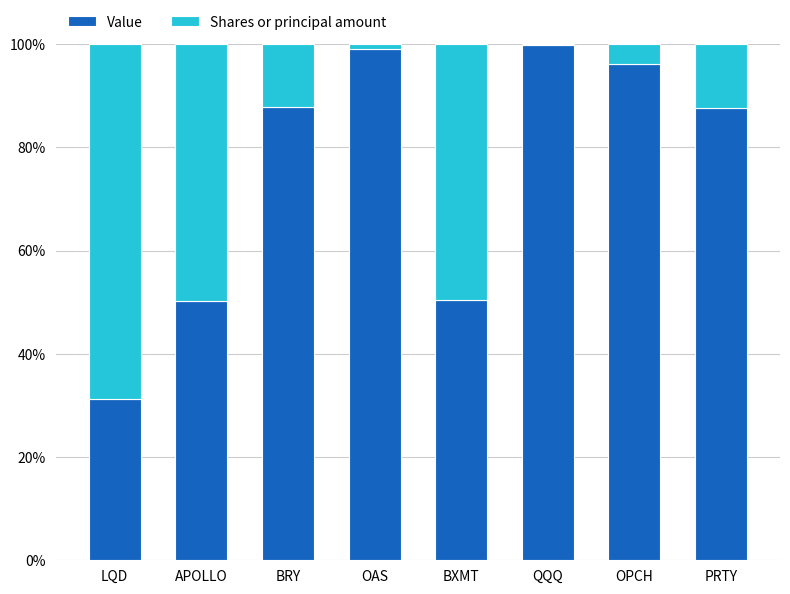

Are the bars horizontal?

No